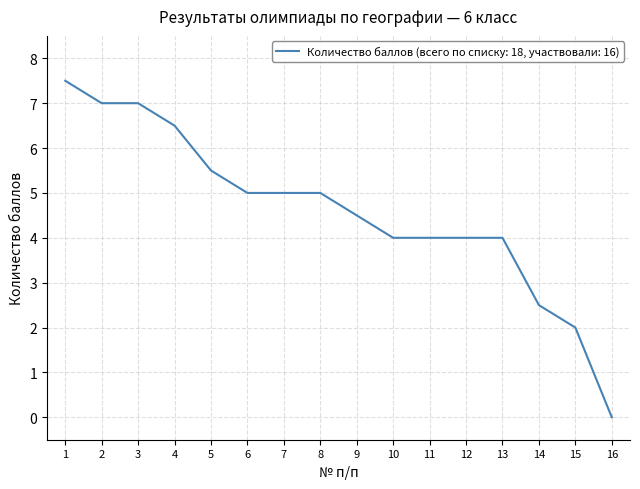

How many categories are shown in the chart?

16